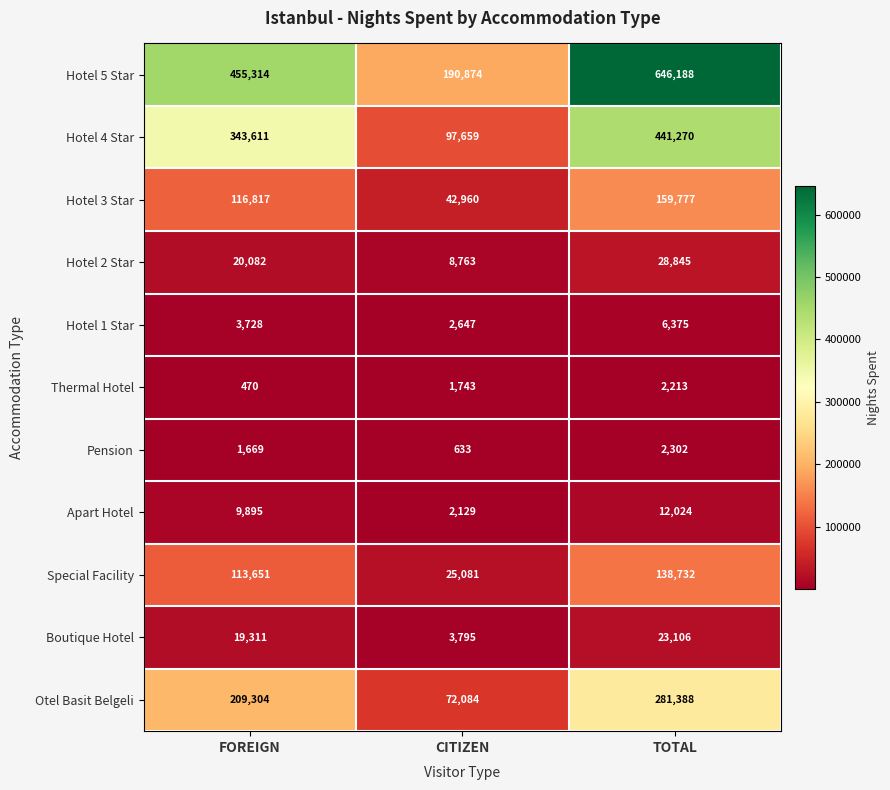

How many Hotel 3 Star values are between 42960 and 159777?

3